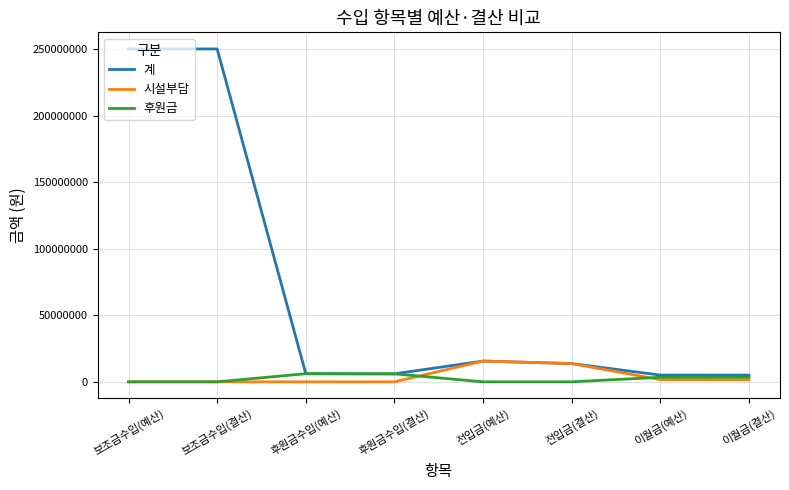

Which series has the largest range (max minus min)?

계